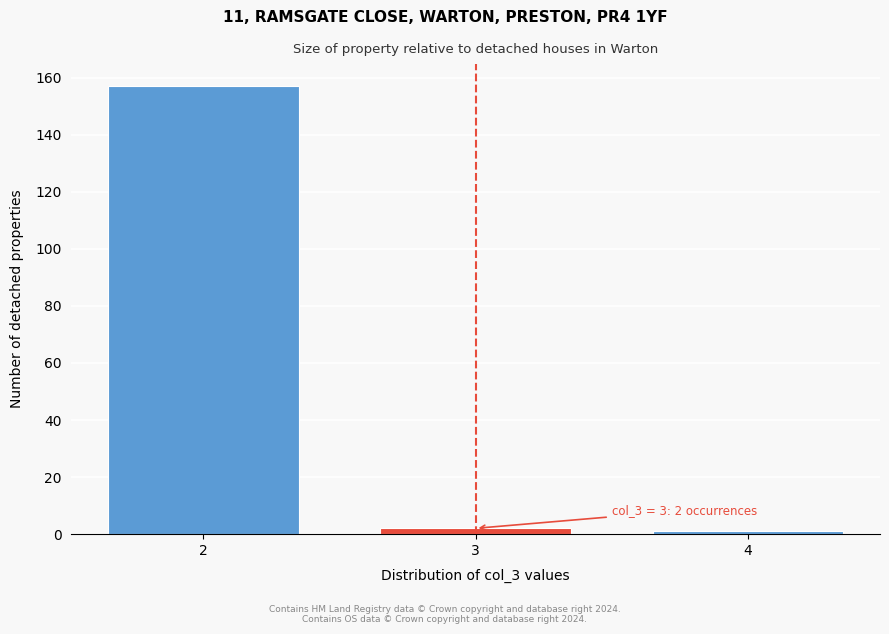

Reading left to right, transcribe all the data shown in this chart.

157	2	1